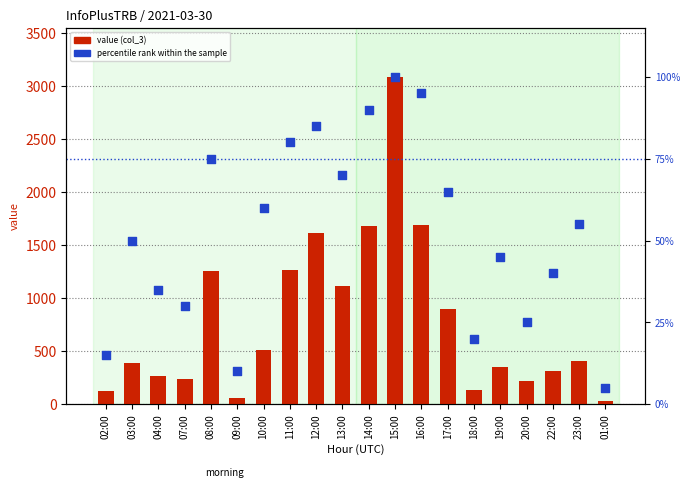

Which series has the largest total across all categories?

value (col_3)